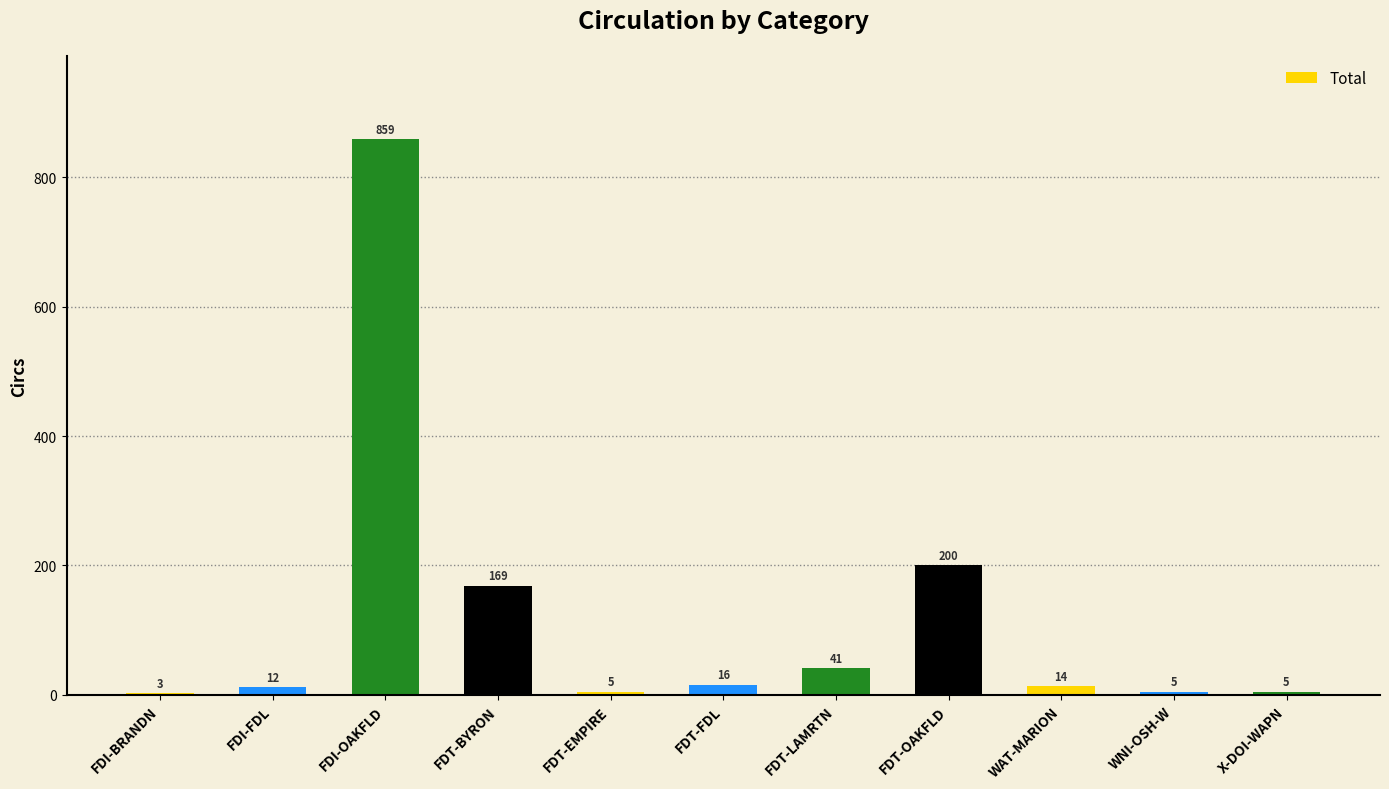

The chart shows a value of 174 at FDI-OAKFLD. True or false?

False